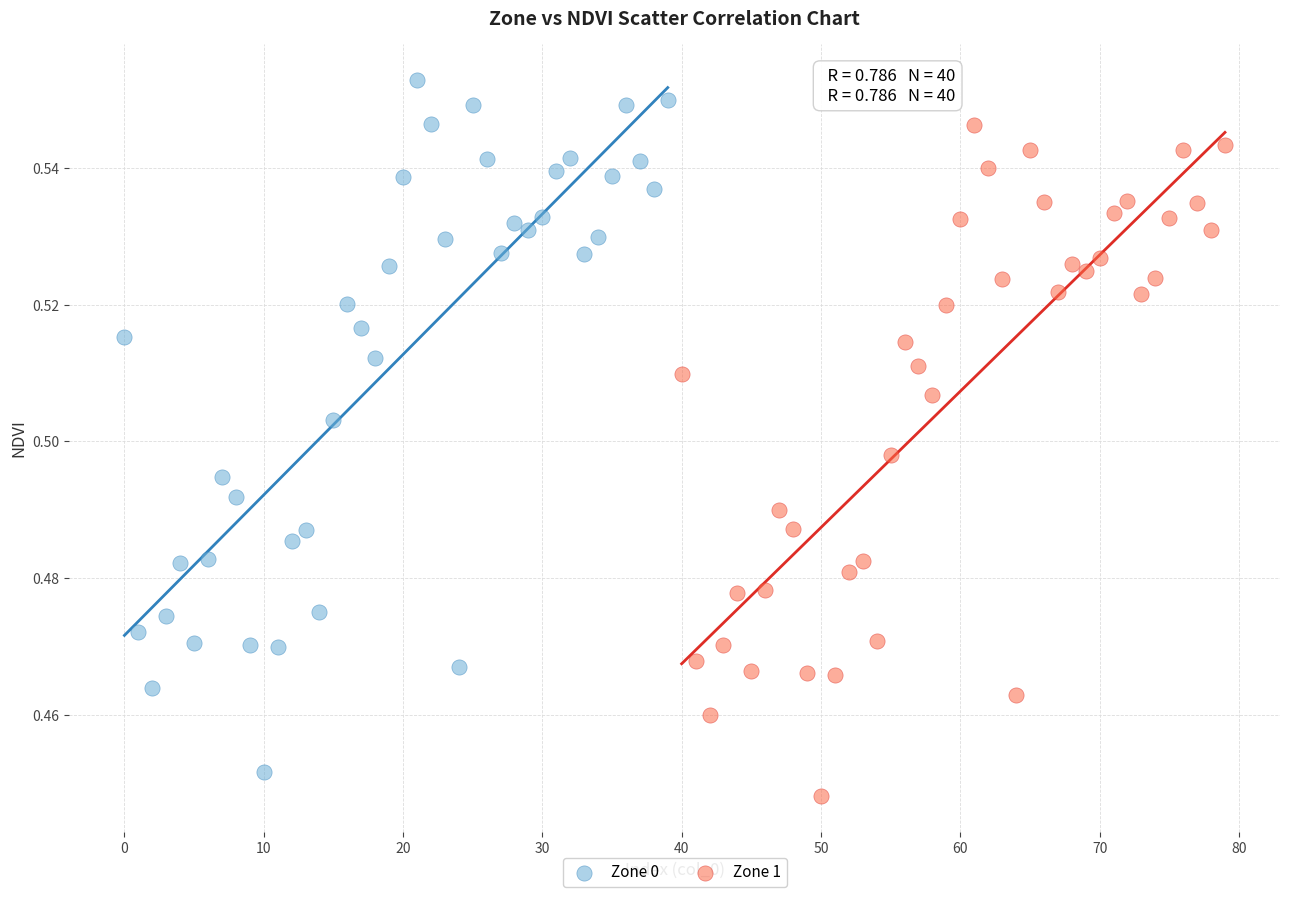

Which series contains the highest Y value?

Zone 0